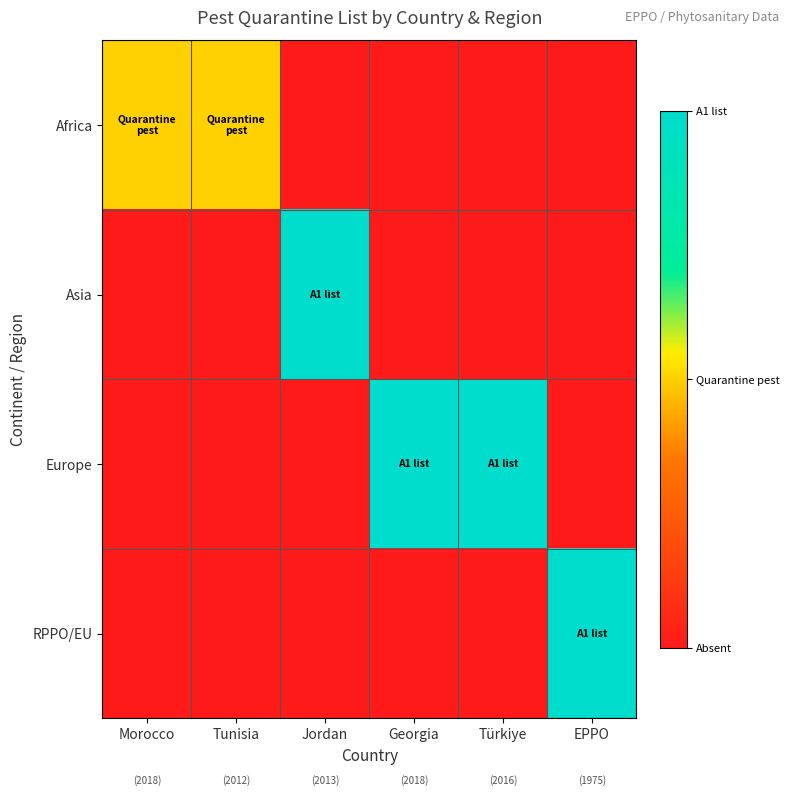

At which category is the sum across all series the highest?

Jordan